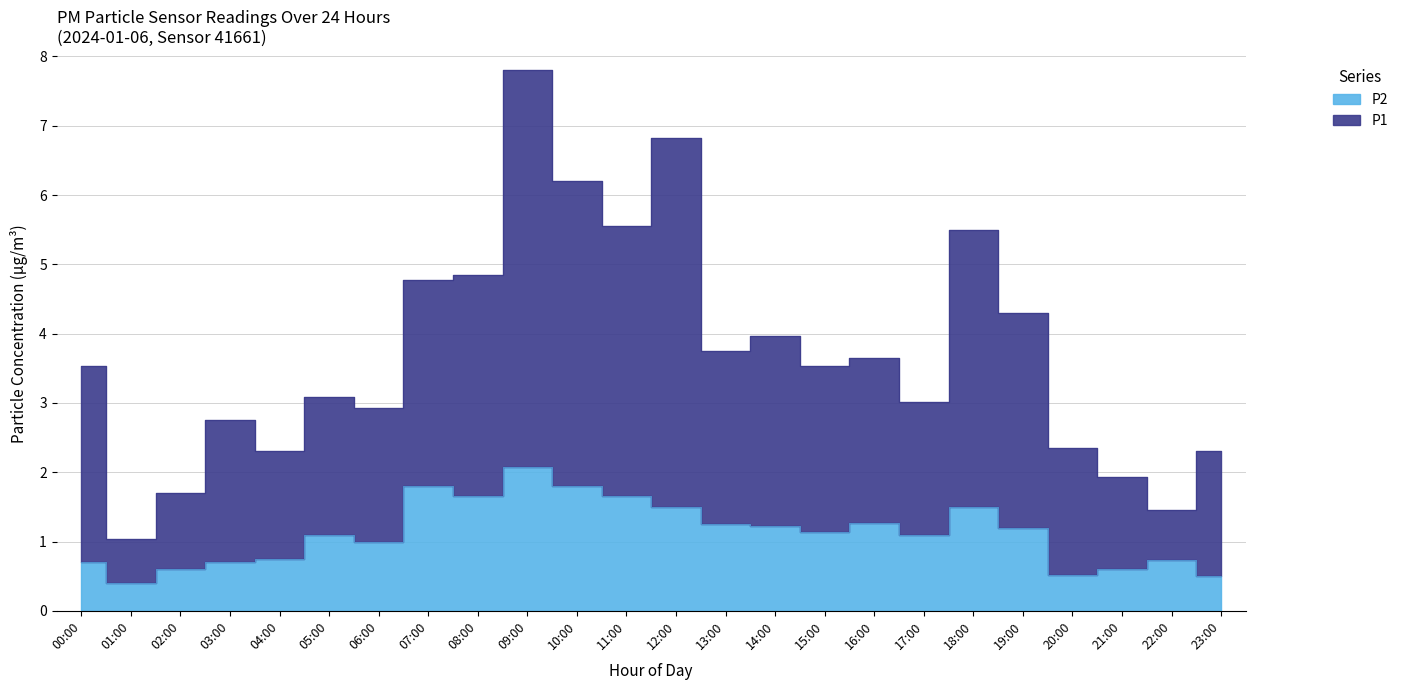

List the series in order of their peak value, lowest first.

P2, P1